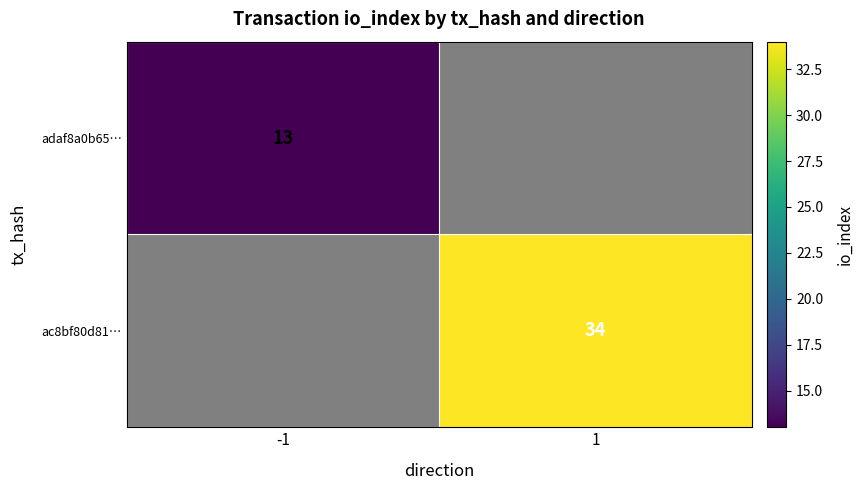

List the series in order of their overall mean, lowest first.

adaf8a0b65…, ac8bf80d81…